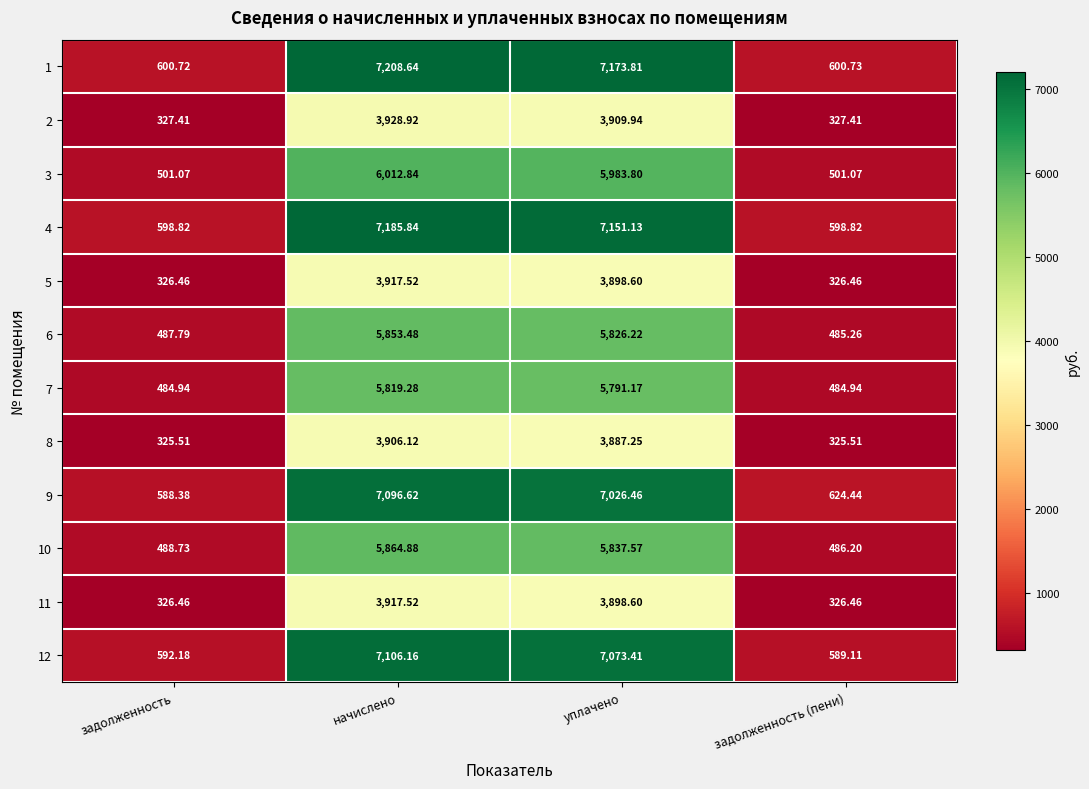

At which label is 1 closest to 3904?

уплачено